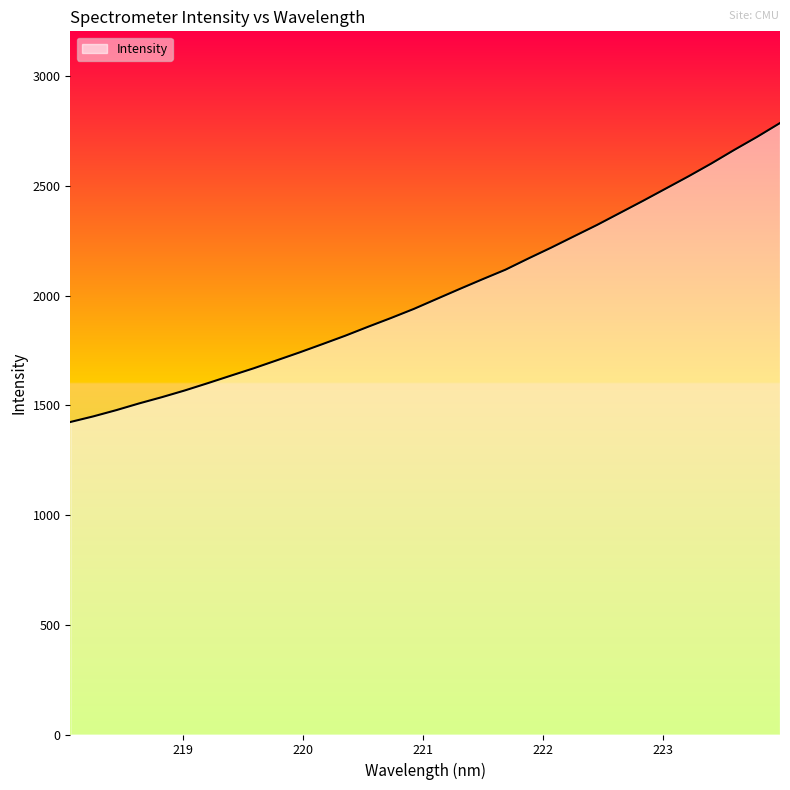

What is the greatest value displayed?

2785.8